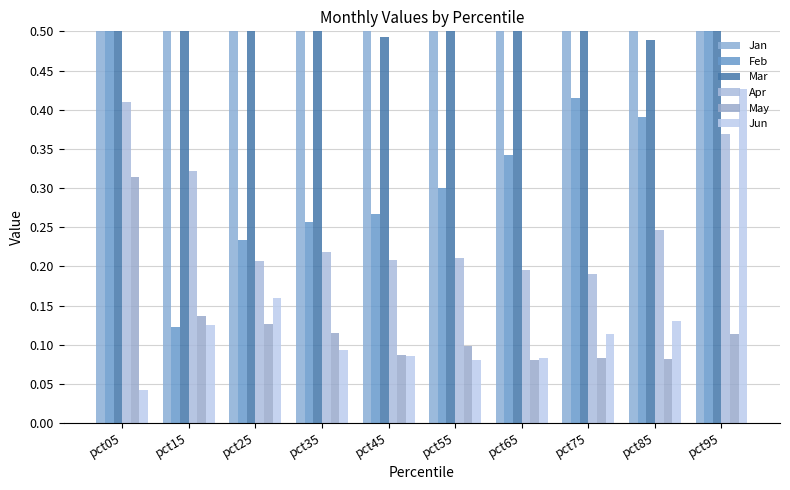

Are the bars grouped side by side (vs. stacked)?

Yes